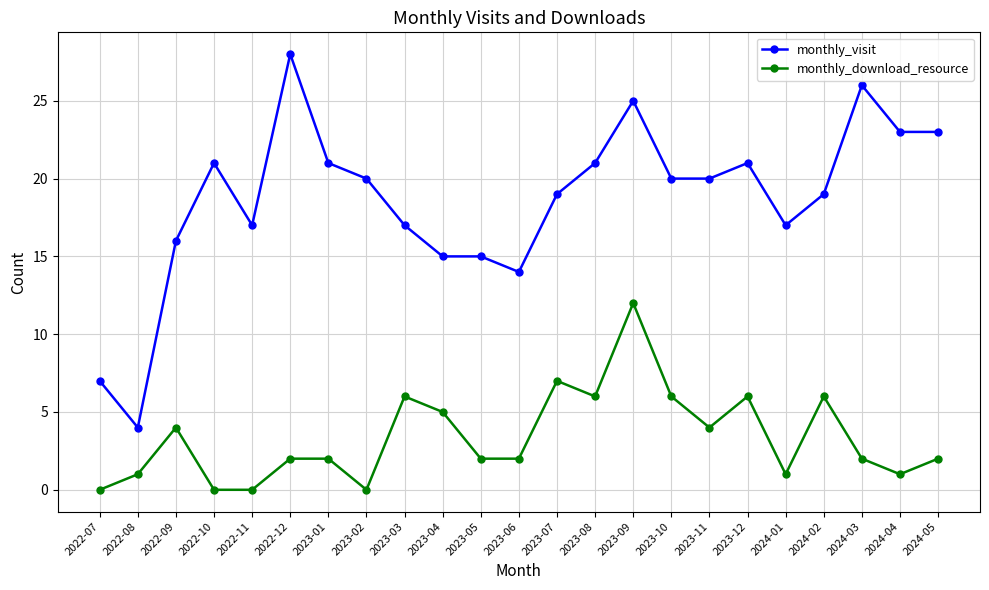

True or false: monthly_visit and monthly_download_resource cross at least once.

False